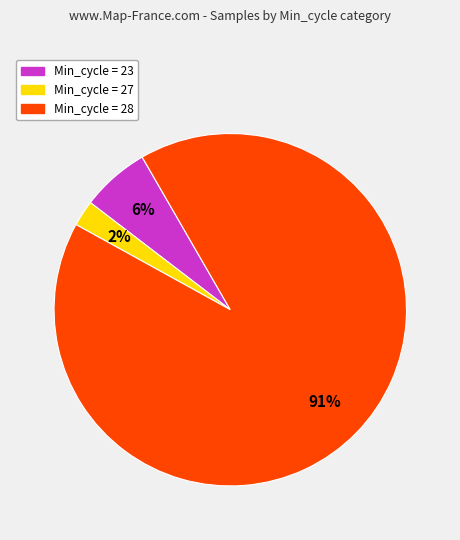

How many segments does this pie chart have?

3